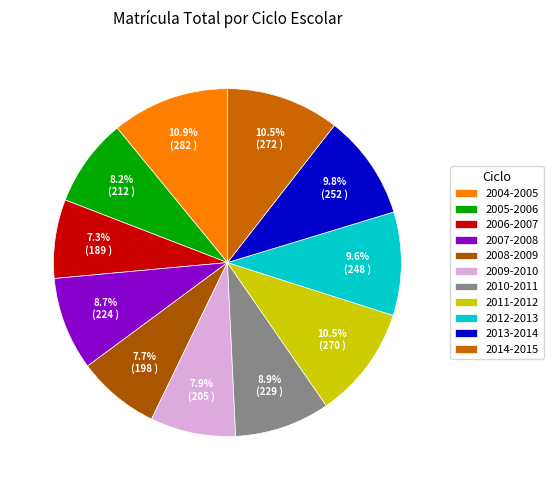

Count the number of slices in the pie.

11